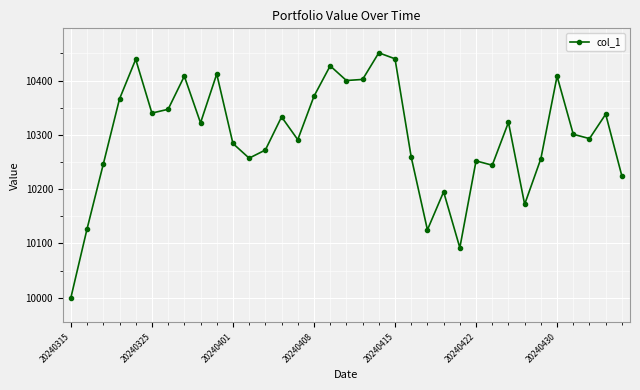

True or false: the data has more than 2 interior local peaks.

True